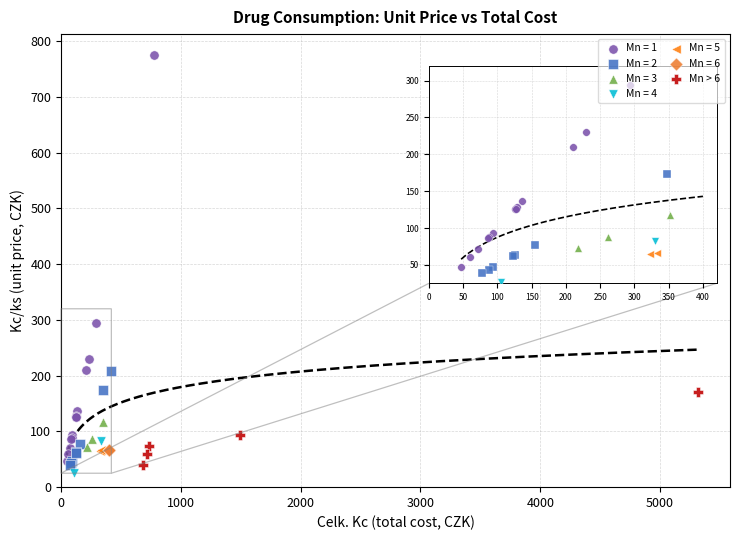

What are all the series names shown in the legend?

Mn = 1, Mn = 2, Mn = 3, Mn = 4, Mn = 5, Mn = 6, Mn > 6